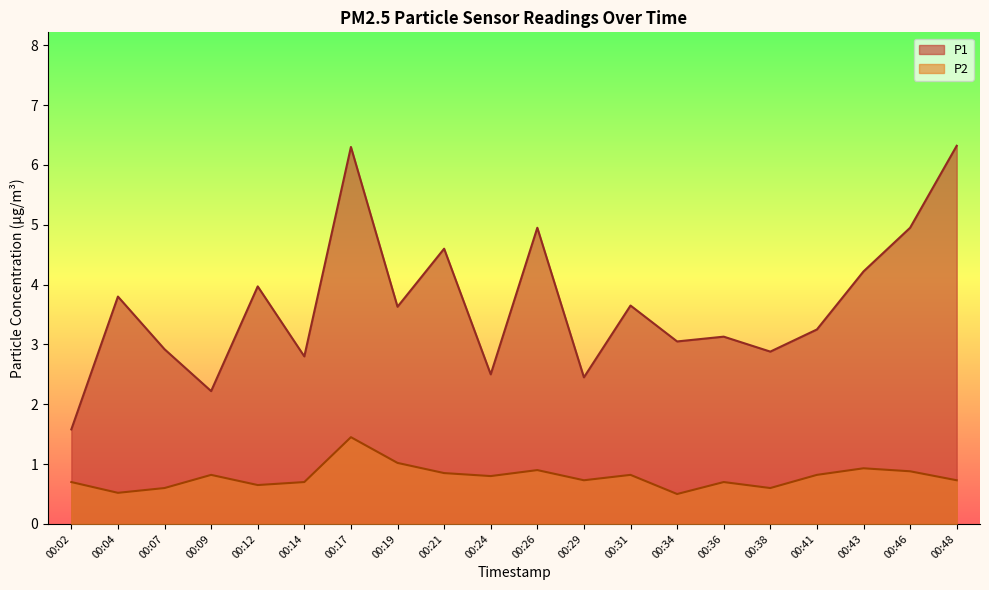

Where is the first local minimum for P2?

00:04